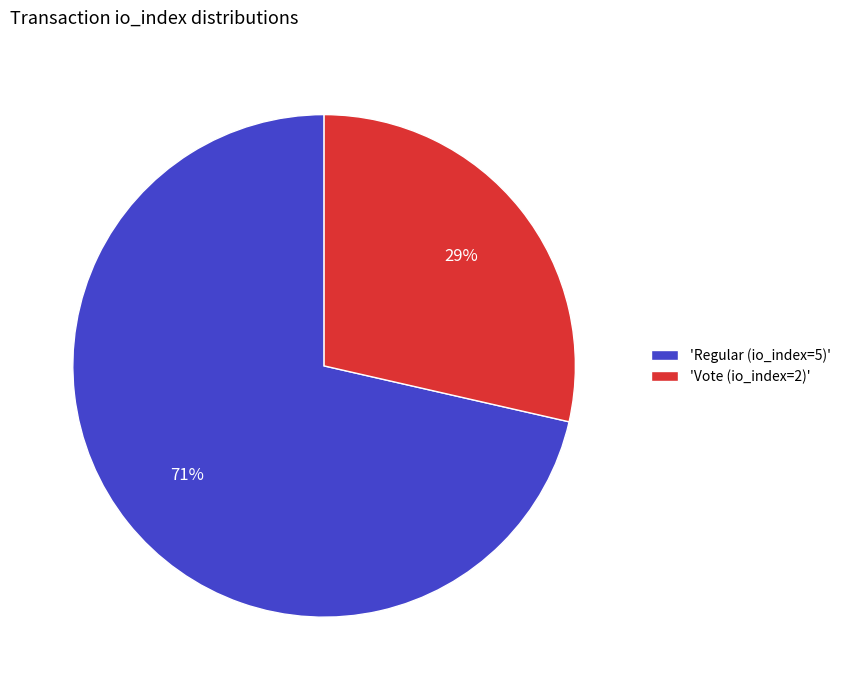

What percentage is the 'Vote (io_index=2)' slice, to the nearest percent?

29%